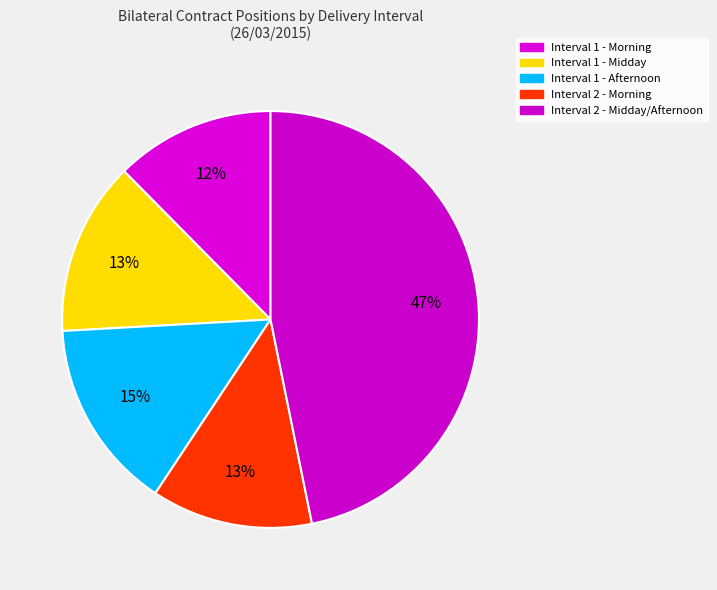

How many slices are in this pie chart?

5